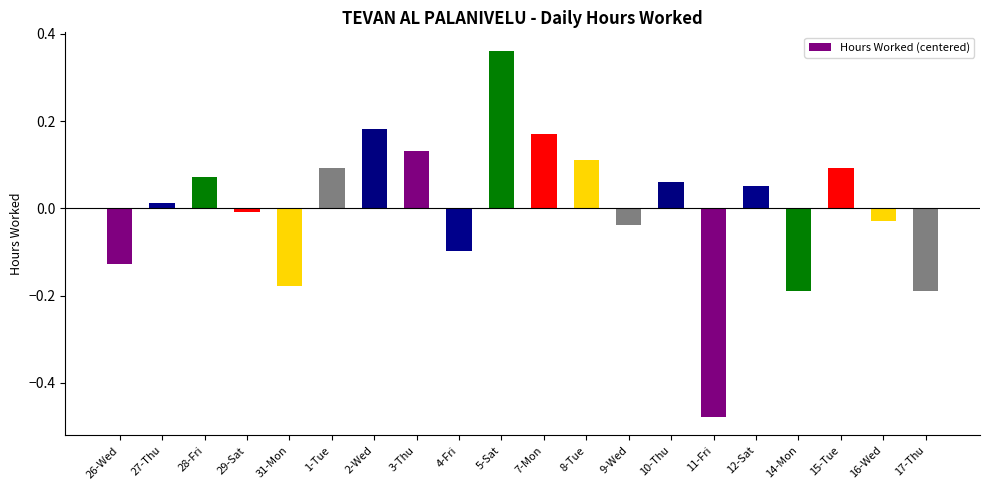

How many bars are there in total?

20